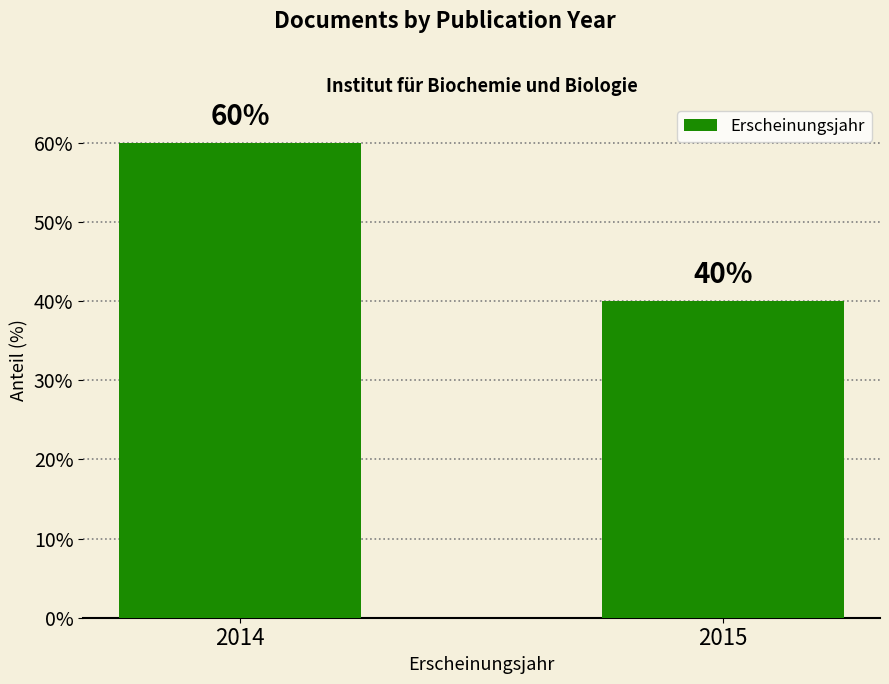

What is the value of the 2nd bar from the left?

40